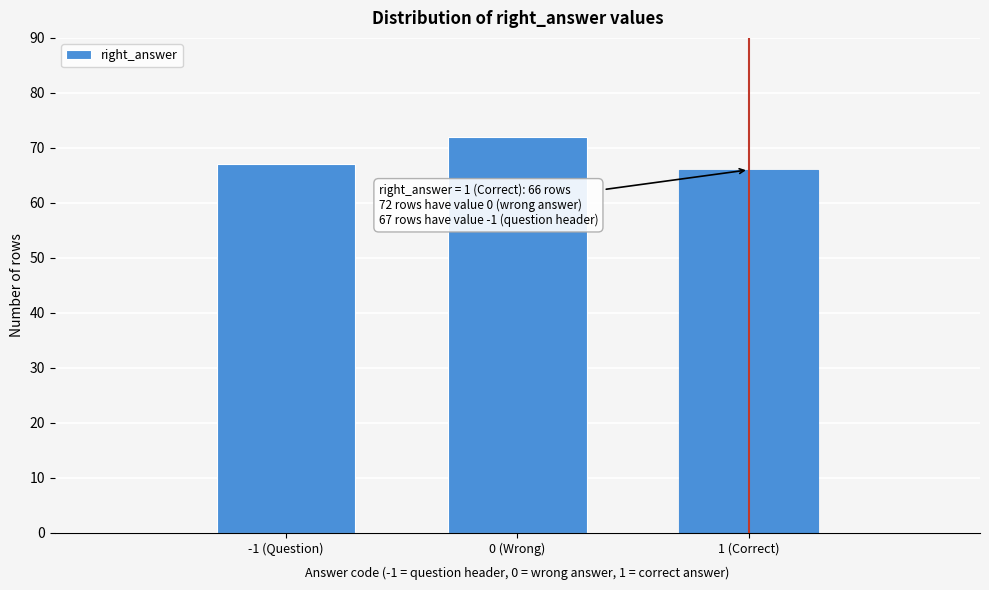

Reading right to left, extract all data points from this chart.

66	72	67